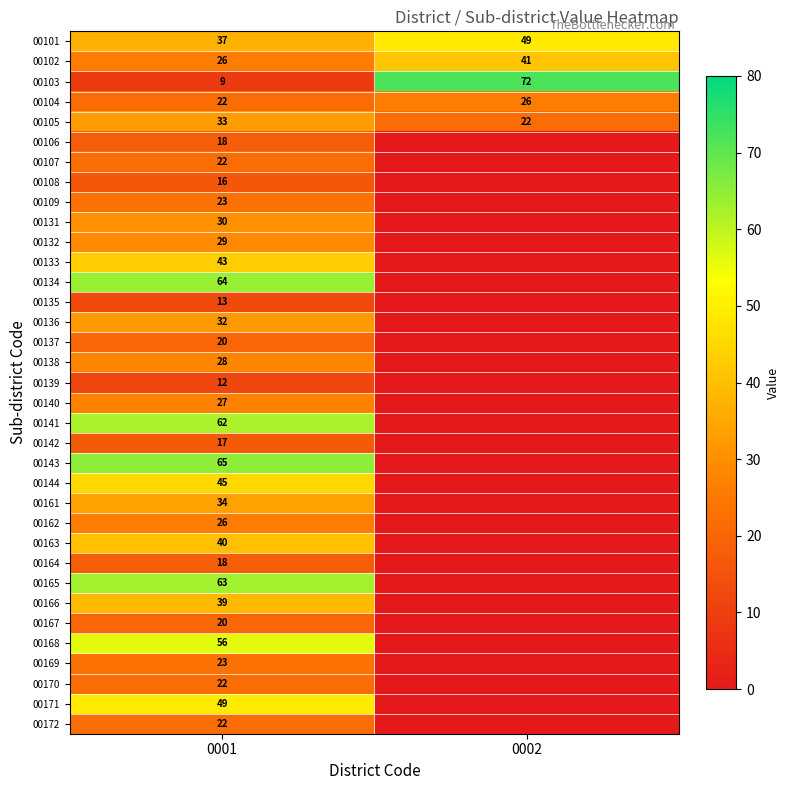

Rank the categories by 00101 value from highest to lowest.

0002, 0001